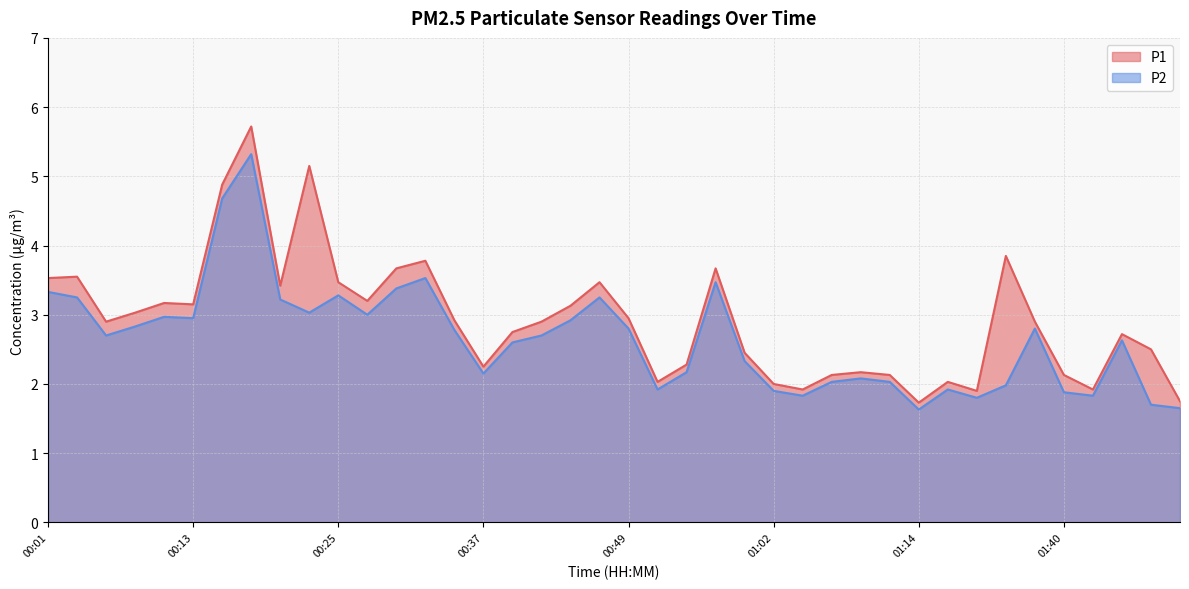

Between 01:02 and 00:54, which is larger?

00:54